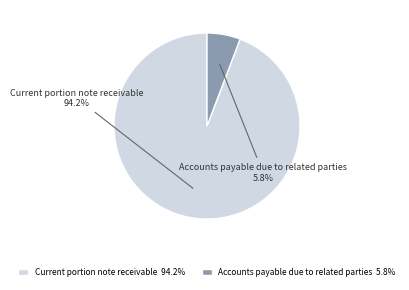

What percentage do Current portion note receivable and Accounts payable due to related parties together represent?

100.0%